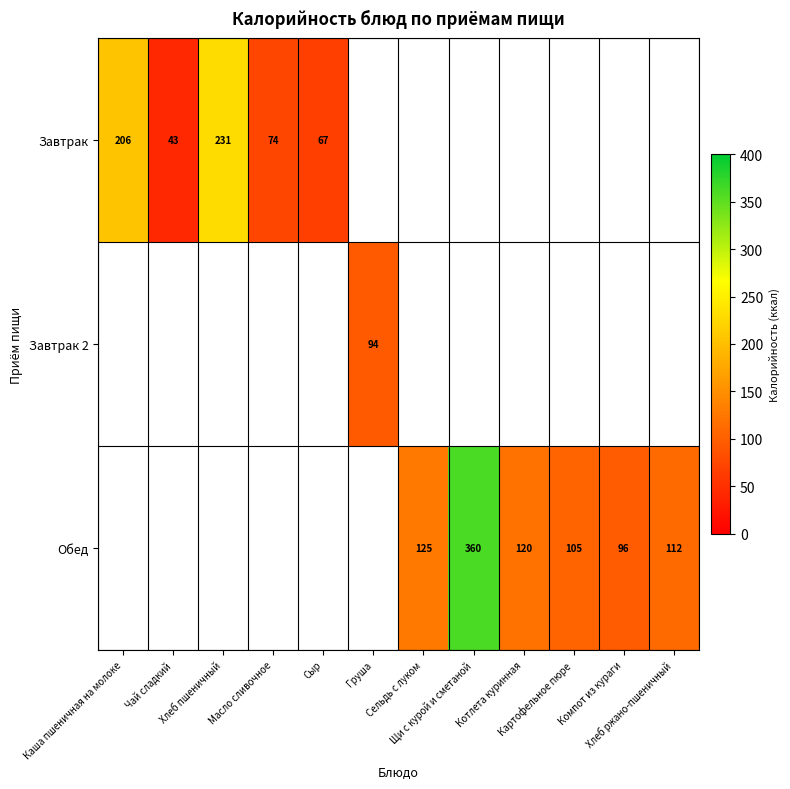

True or false: Завтрак has a value of 45.1 at Масло сливочное.

False